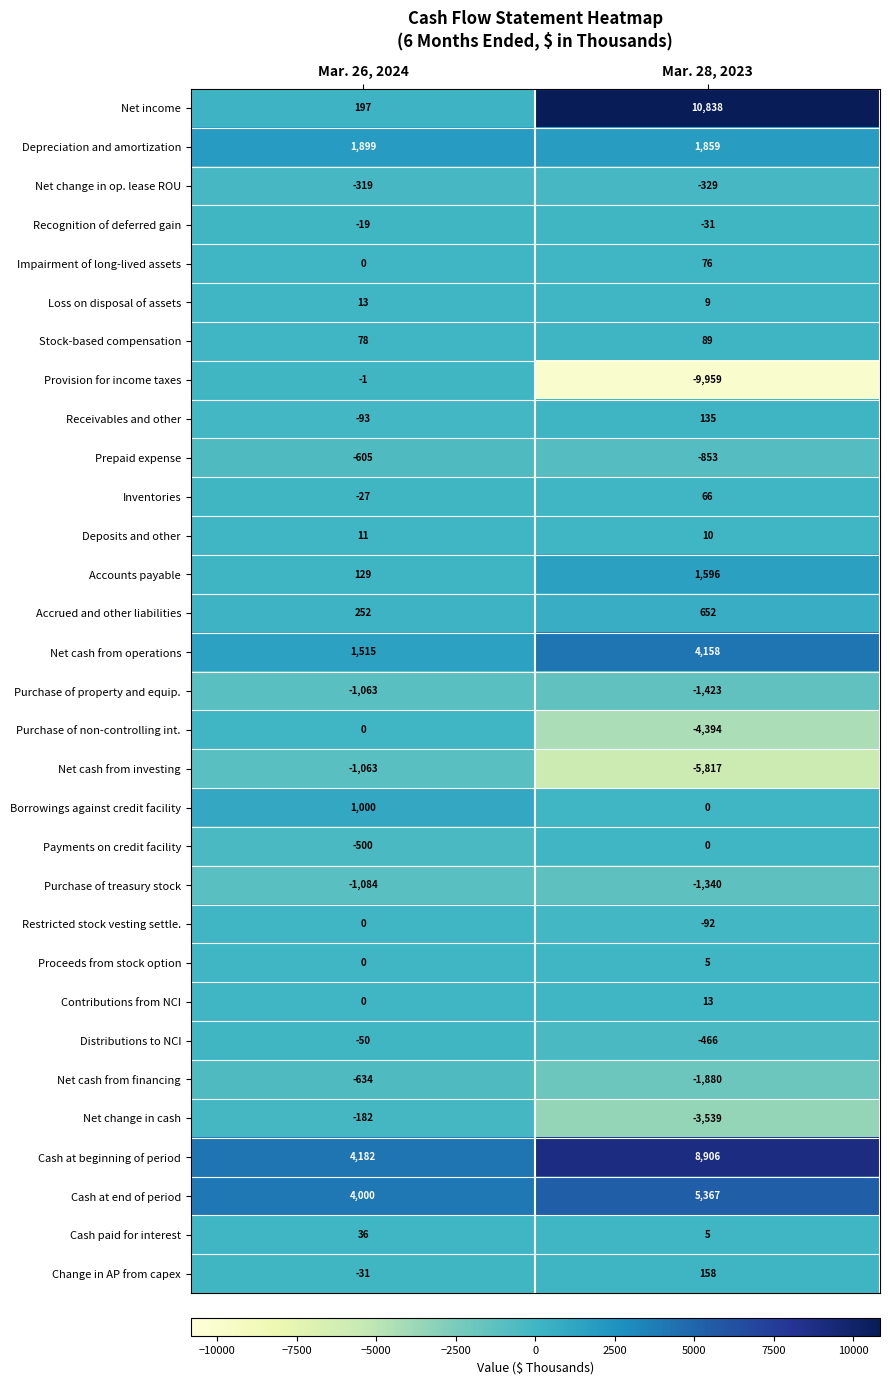

Which series has the largest range (max minus min)?

Net income